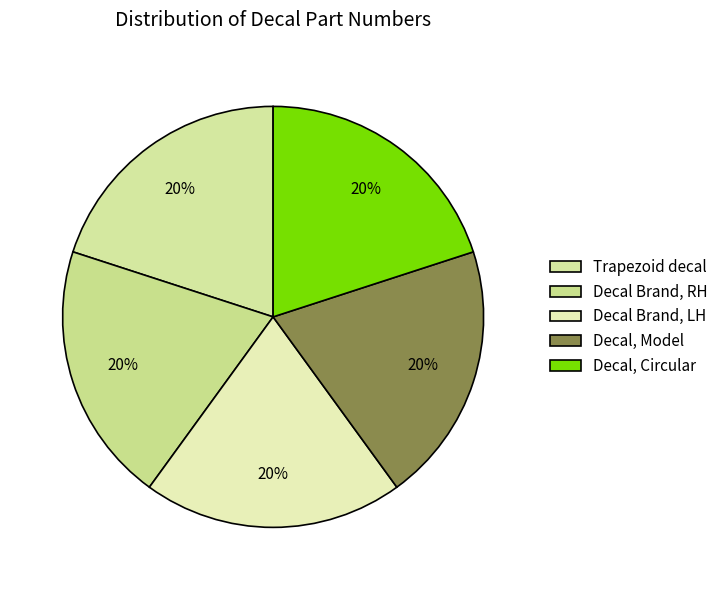

How many segments does this pie chart have?

5